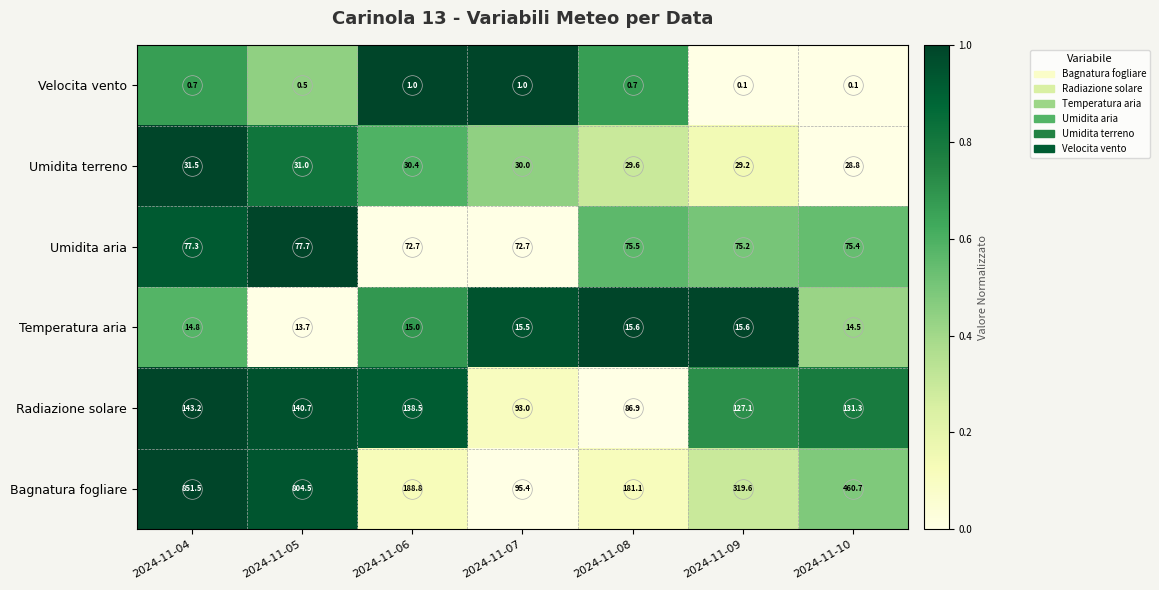

What is the average value of the Temperatura aria series?

15.0